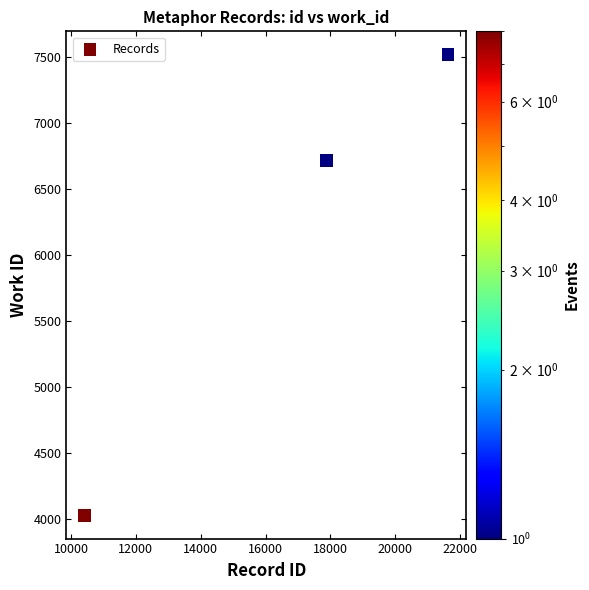

What Y value in the scatter plot is closest to 5773?

6718